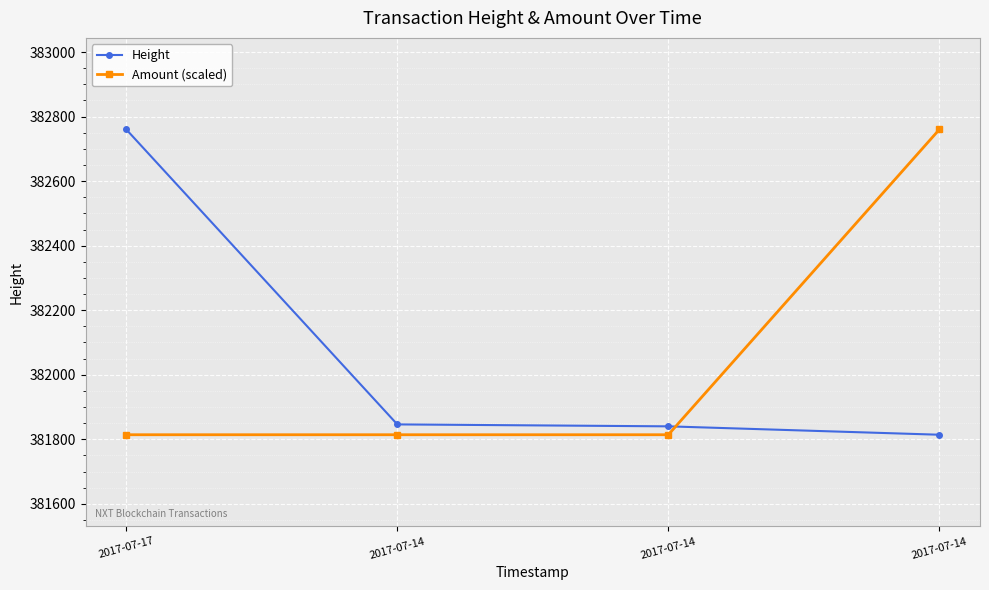

The value of Amount (scaled) at 2017-07-14 is 597895. True or false?

False